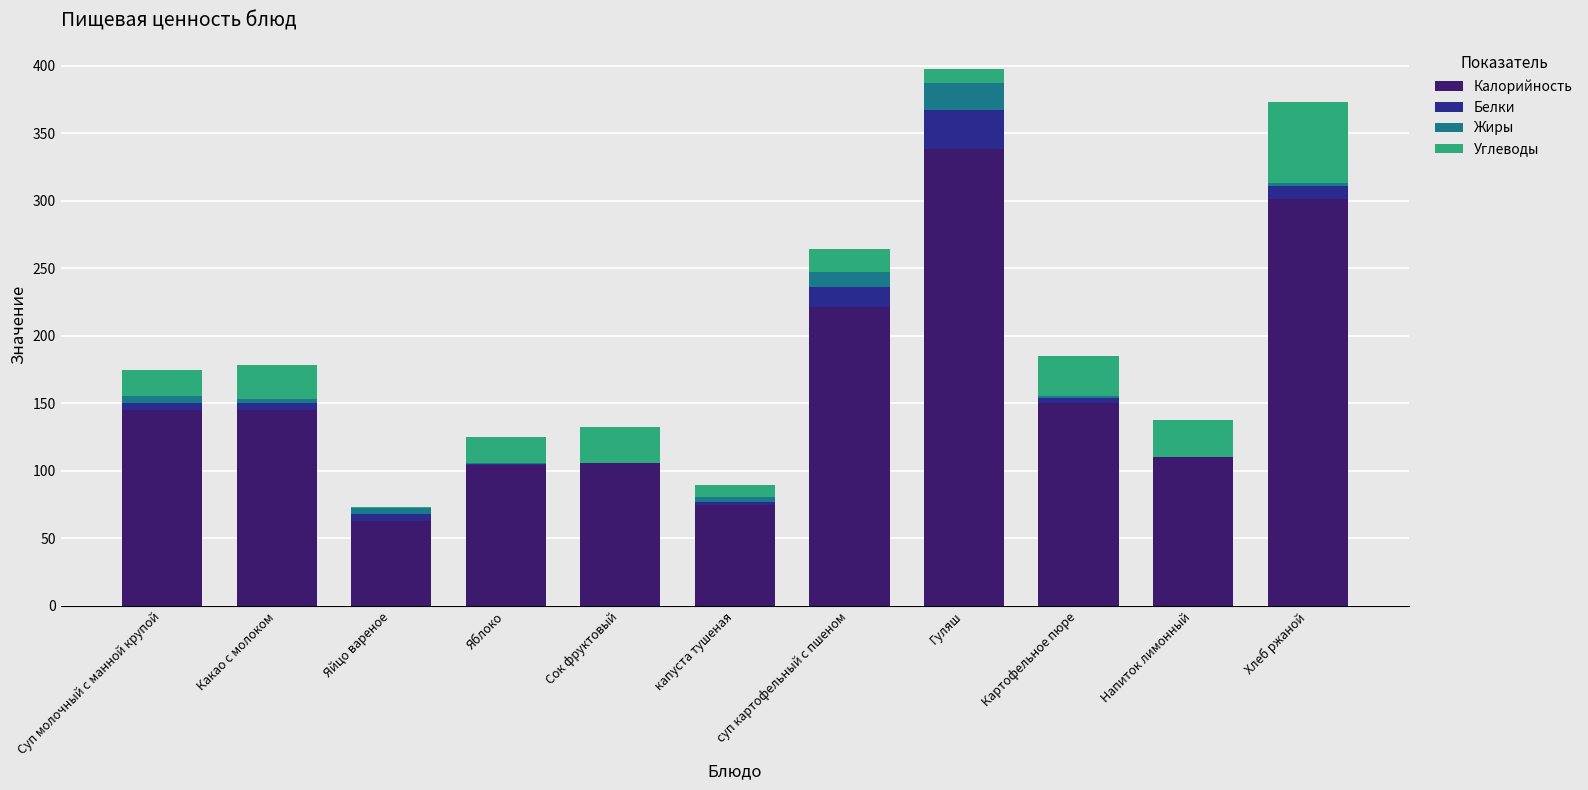

What is the sum of the Калорийность values at капуста тушеная and Какао с молоком?

220.0